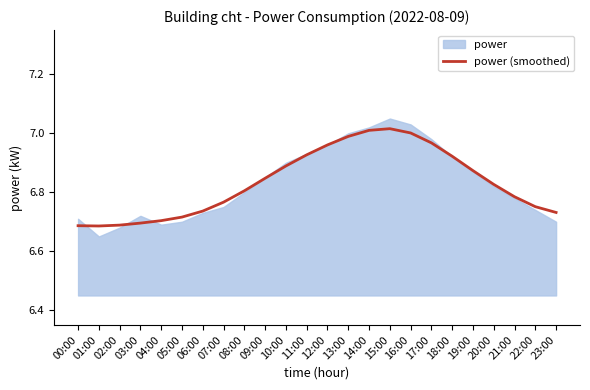

What is the difference between the values at 10:00 and 20:00?

0.1